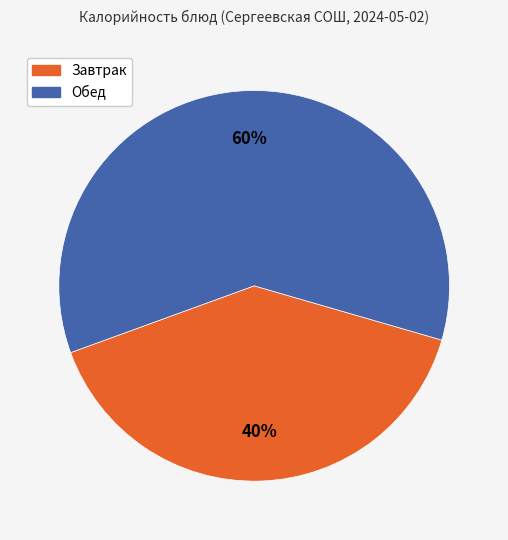

To the nearest percent, what is the difference between the largest and smallest slice percentages?

20%